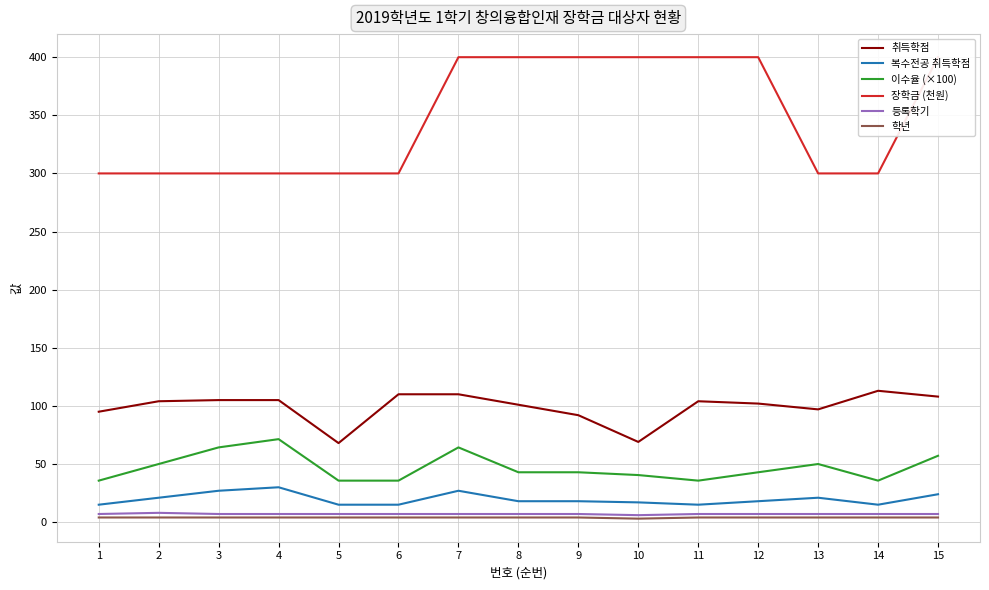

What is the sum of the 학년 values at 9 and 6?

8.0